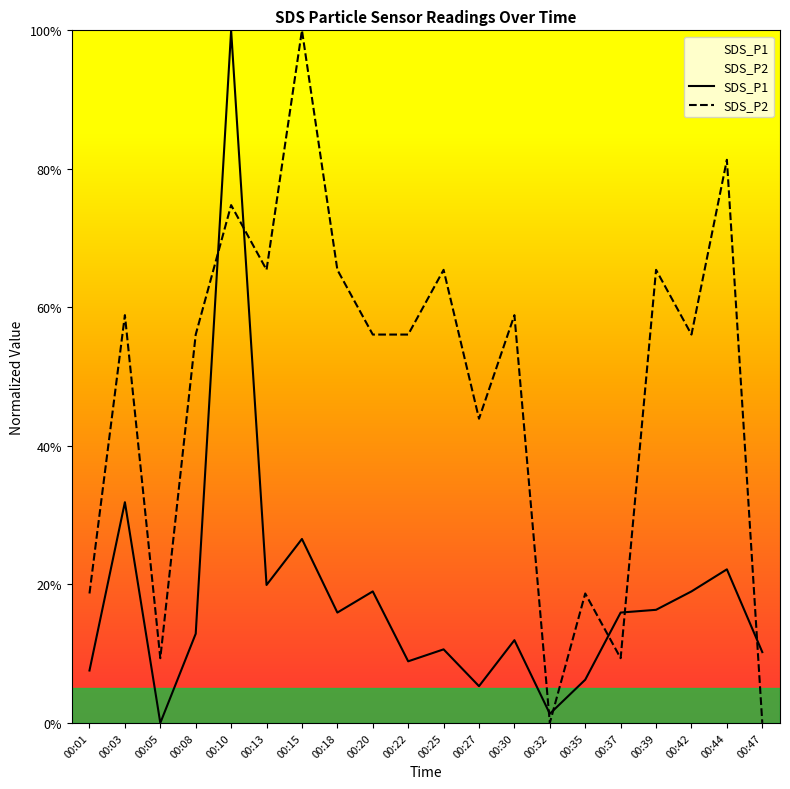

Where is the first local minimum for SDS_P2?

00:05